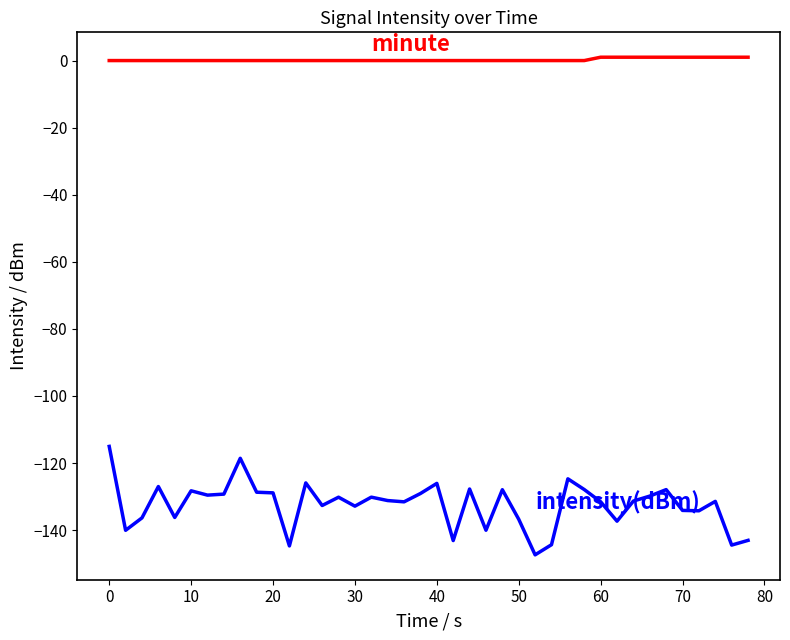

What is the minimum value shown in the chart?

-147.4